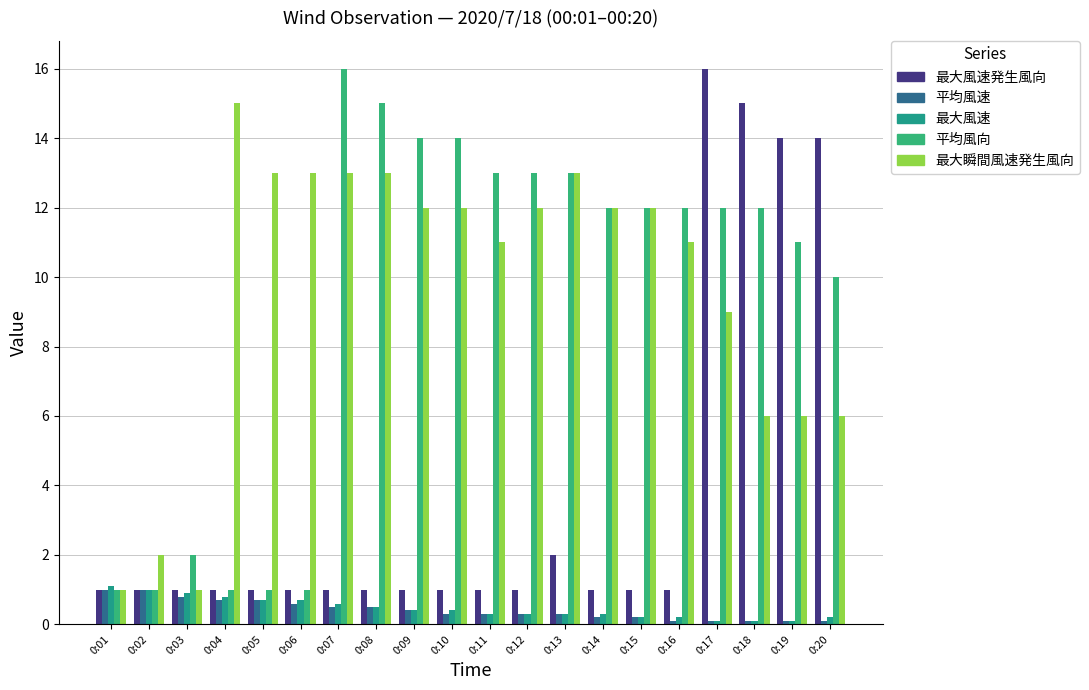

What is the lowest value of the 最大瞬間風速発生風向 series?

1.0